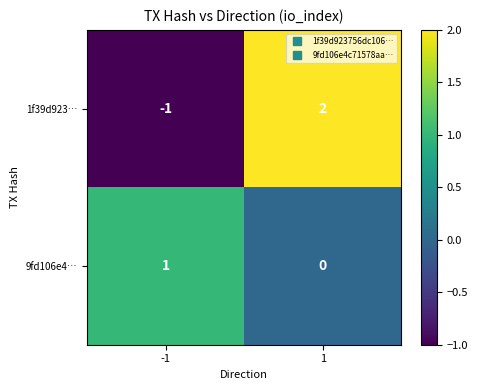

Is the value of 9fd106e4… at 1 greater than the value of 1f39d923… at -1?

Yes